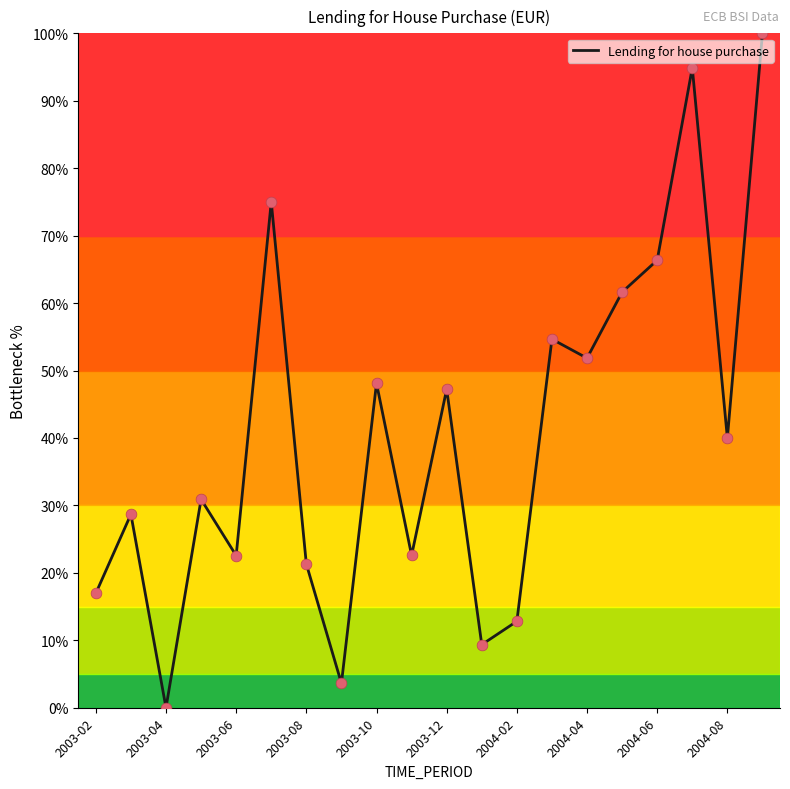

What is the difference between the maximum and minimum values?

100.0